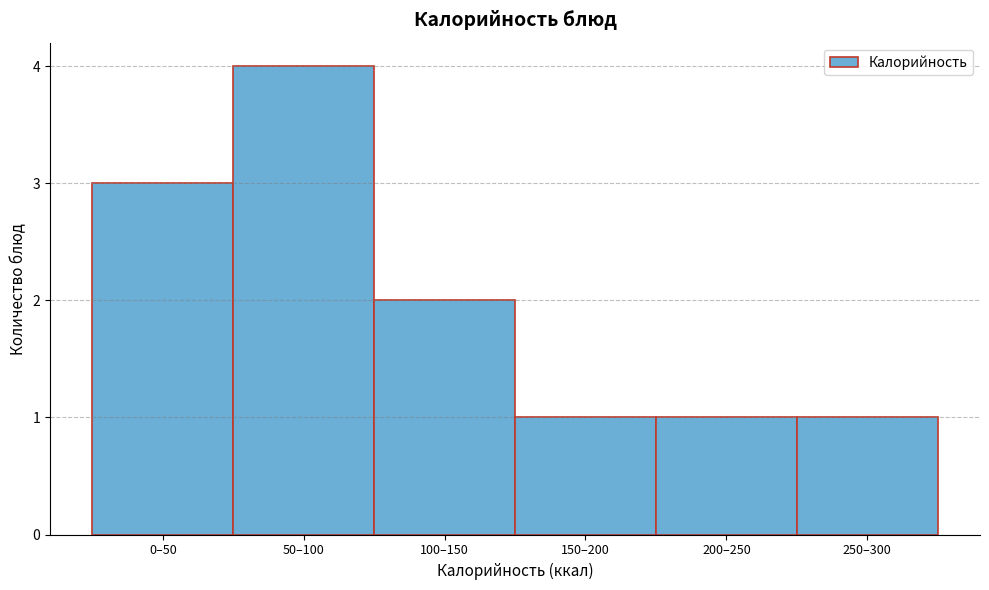

Reading left to right, extract all data points from this chart.

3	4	2	1	1	1